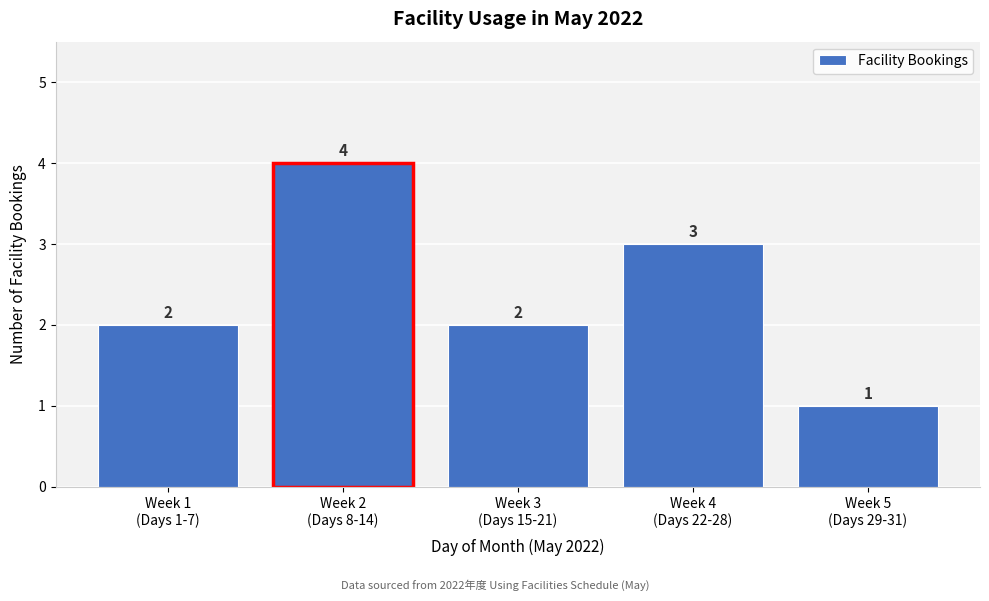

Reading right to left, transcribe all the data shown in this chart.

1	3	2	4	2